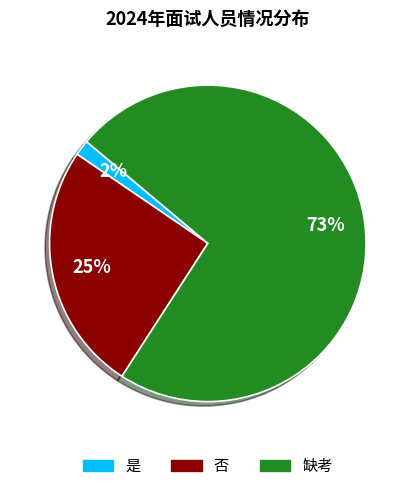

Is it true that 缺考 is 60% of the pie?

False